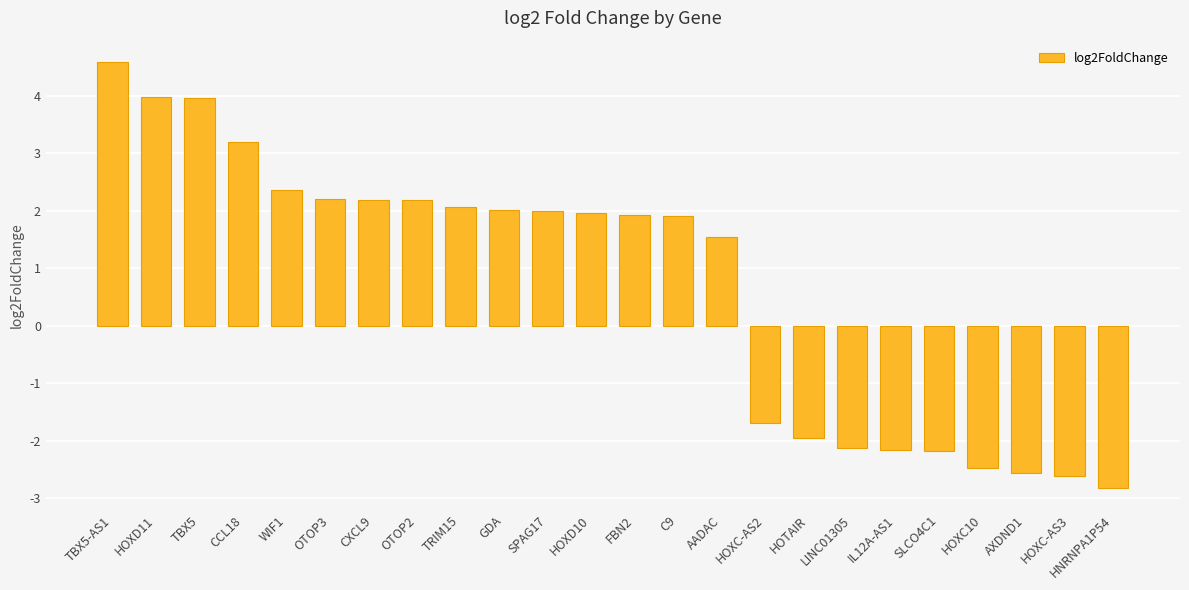

Does the chart contain stacked bars?

No